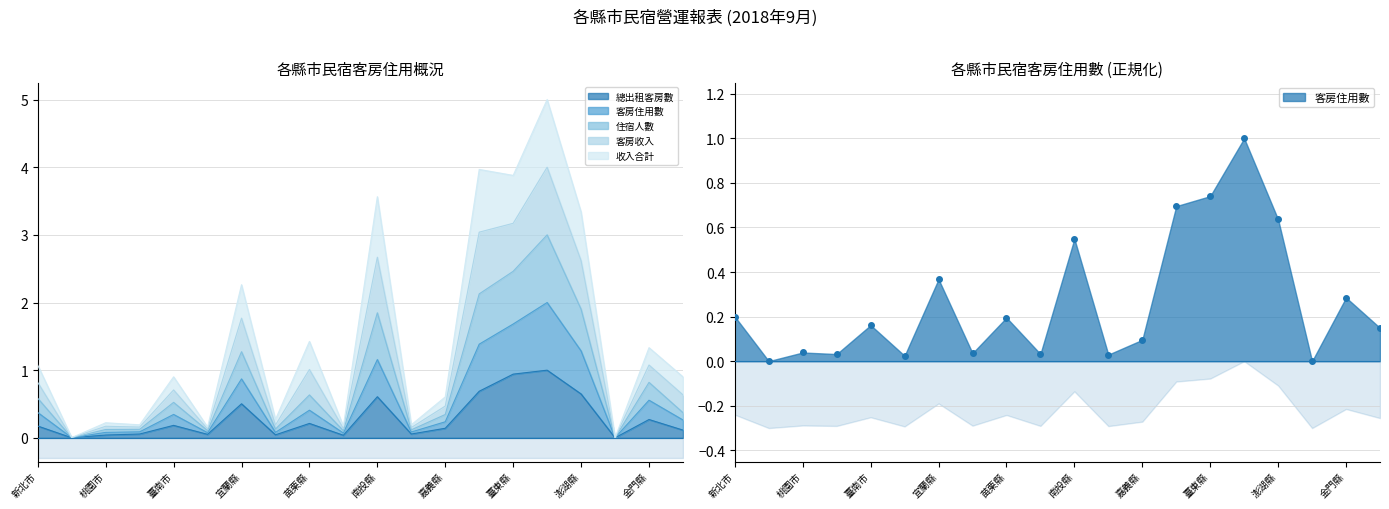

True or false: 住宿人數 and 客房住用數 cross at least once.

False